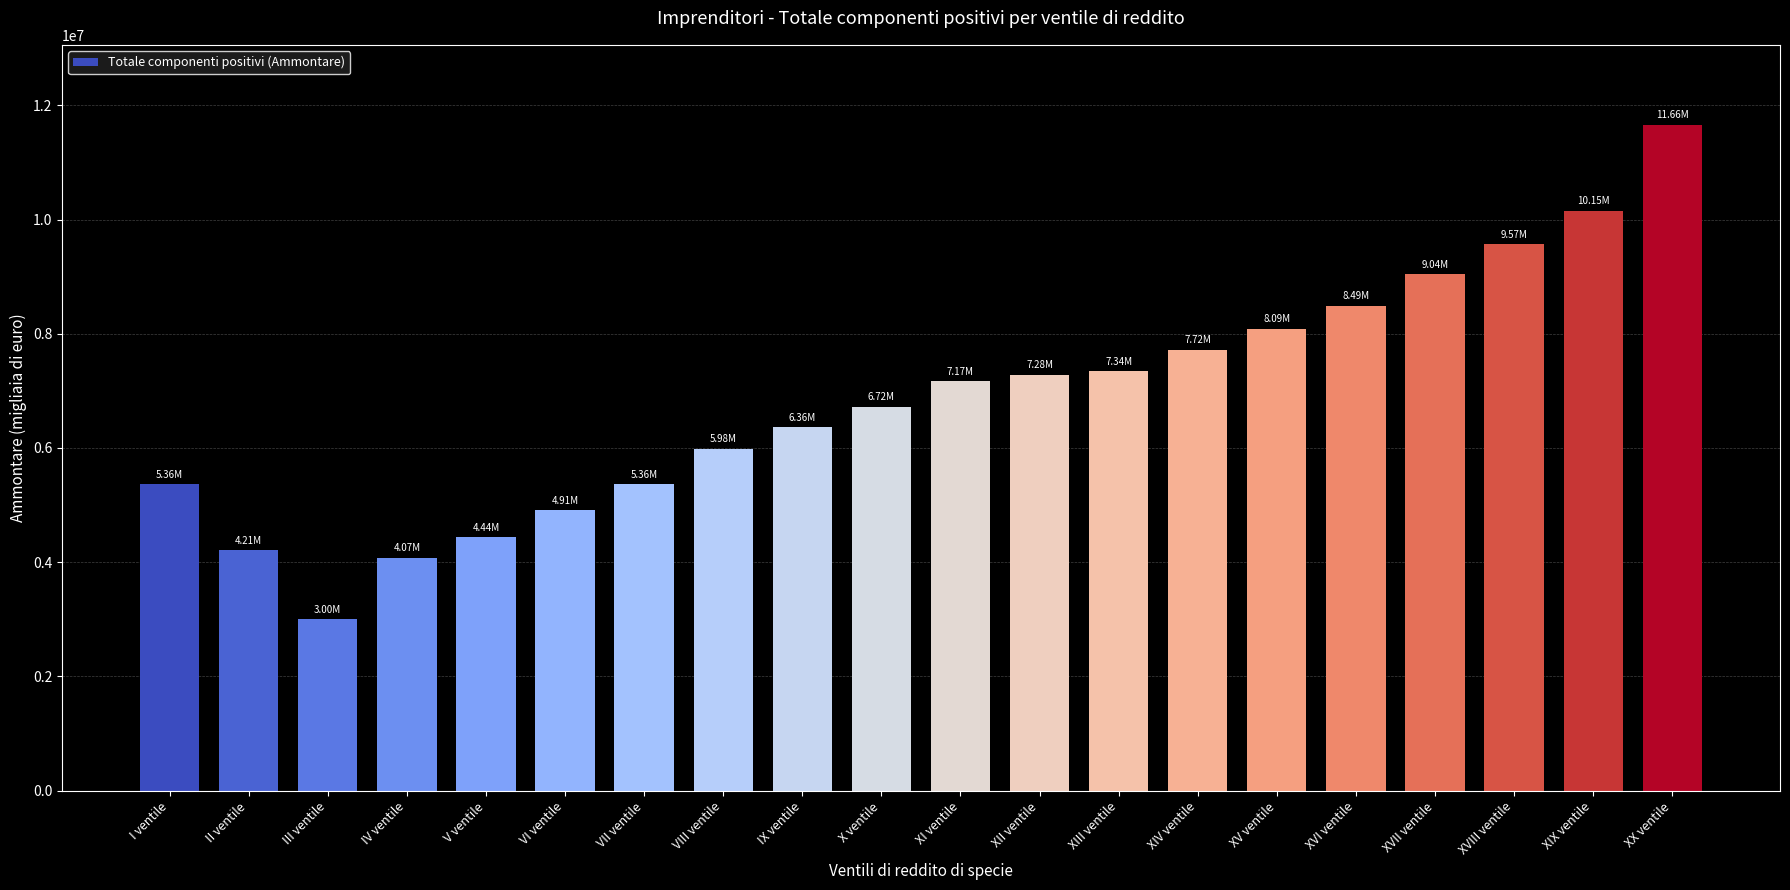

The value at XX ventile is 11658836. True or false?

True